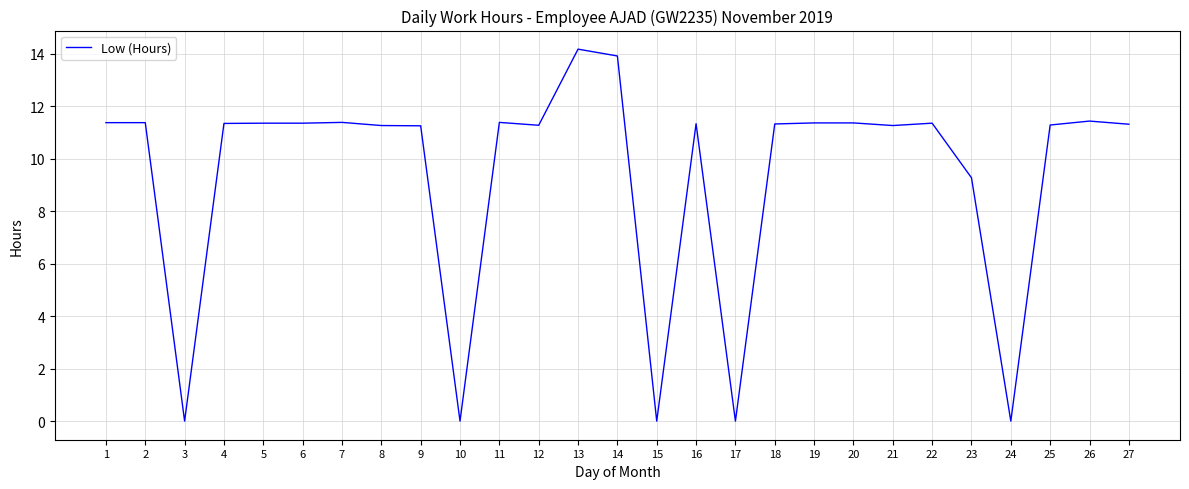

What is the difference between the second highest and second lowest values?

13.9